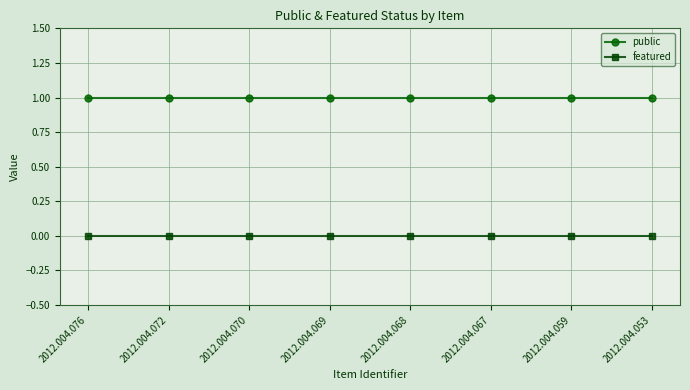

Does the chart display data point markers on the line(s)?

Yes